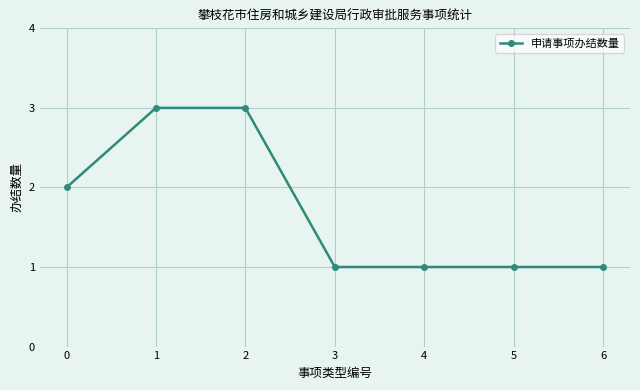

The chart shows a value of 1 at 3. True or false?

True